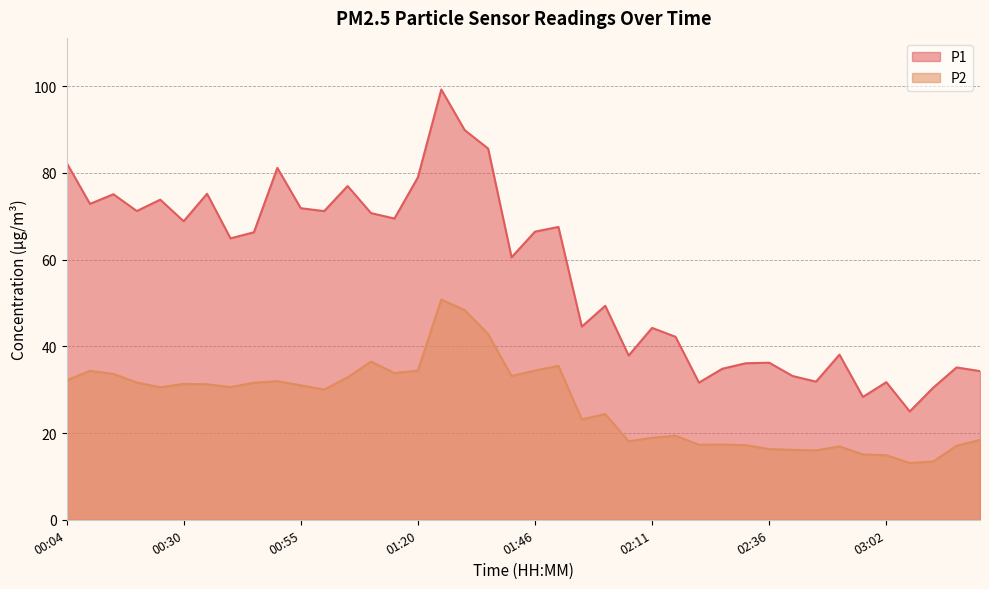

How many values in the P1 series exceed 66?

20